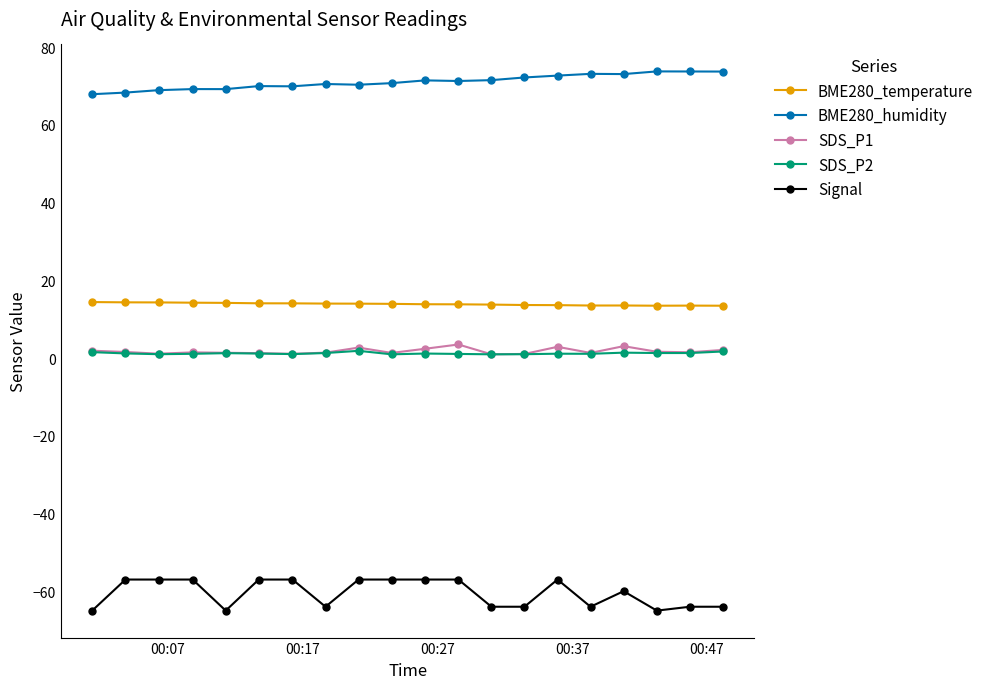

True or false: SDS_P2 has more than 1 interior local peaks.

True